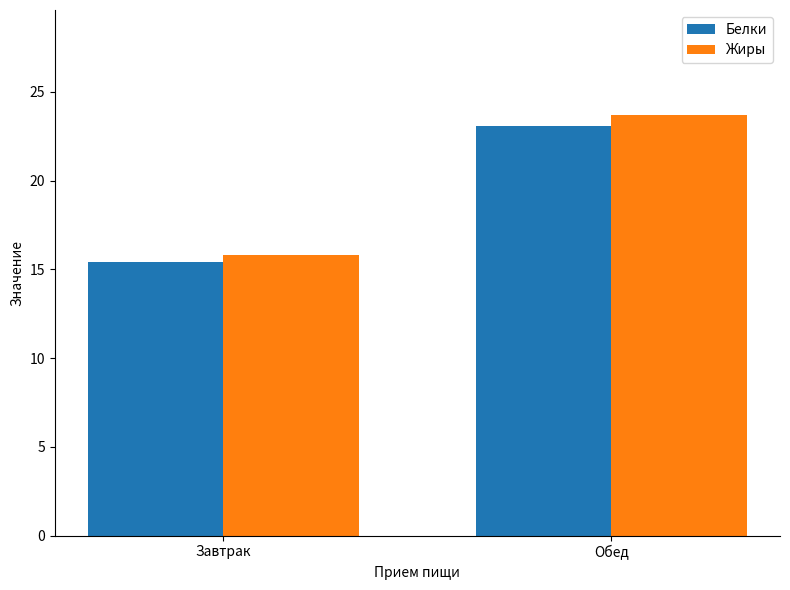

What is the minimum value shown in the chart?

15.4